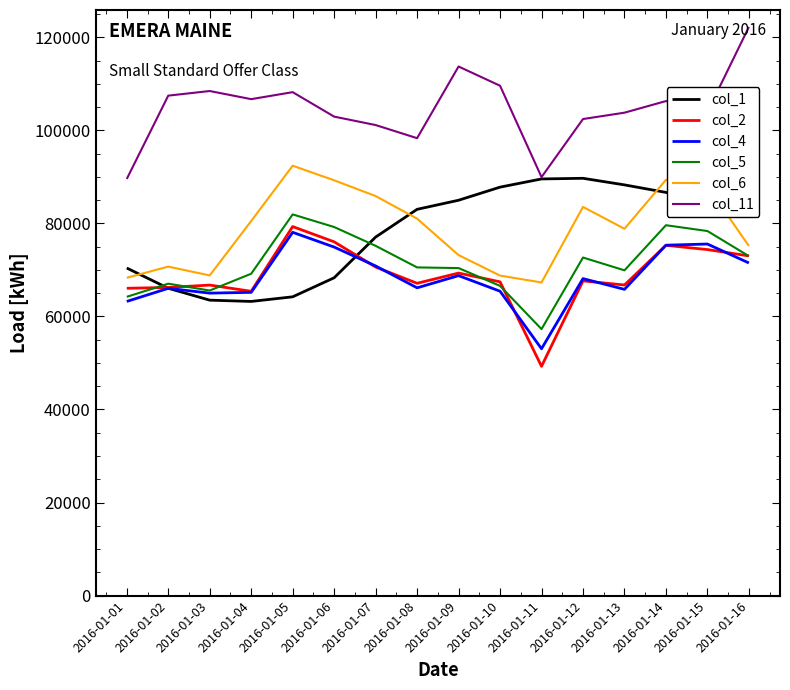

In col_11, how many points are lower than both neighbors (excluding endpoints)?

4